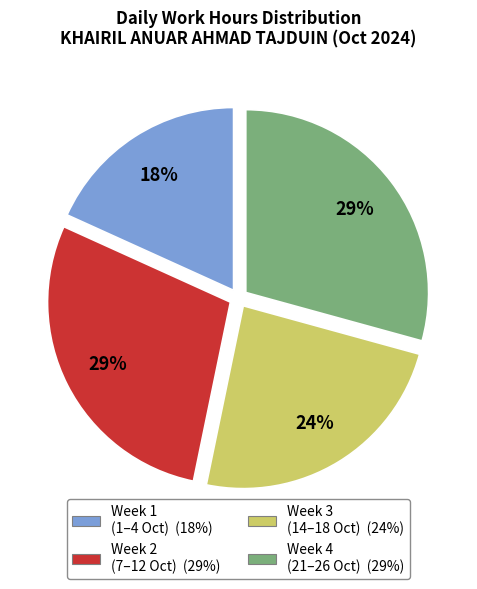

To the nearest percent, what is the difference between the largest and smallest slice percentages?

11%